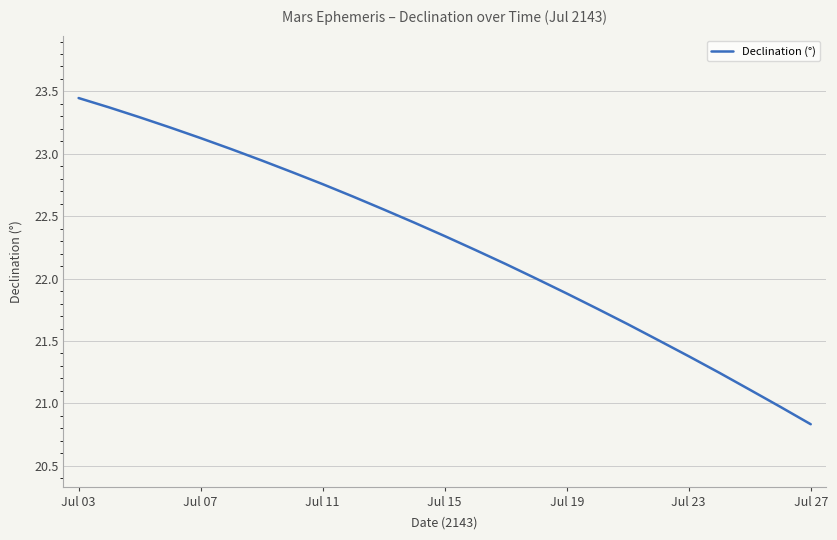

What is the smallest value displayed?

20.8